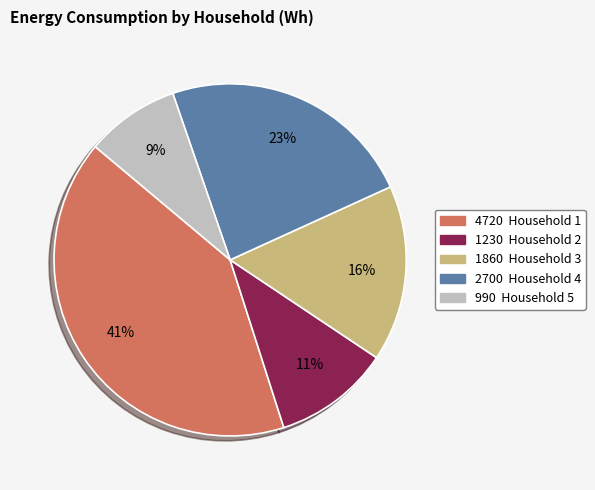

To the nearest percent, what is the average slice percentage?

20%